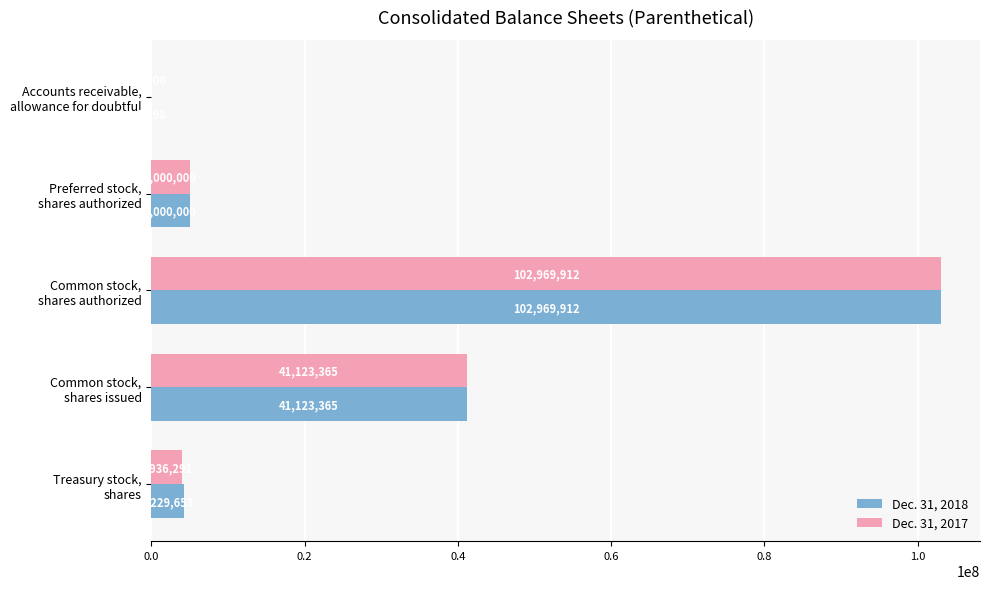

Which series has the largest total across all categories?

Dec. 31, 2018